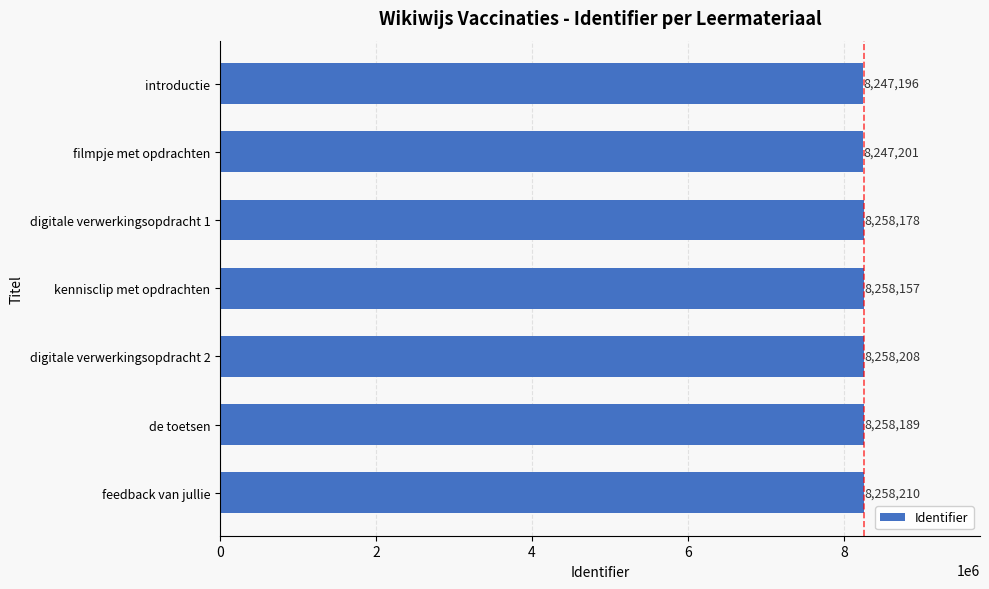

List the labels in order of value, largest first.

feedback van jullie, digitale verwerkingsopdracht 2, de toetsen, digitale verwerkingsopdracht 1, kennisclip met opdrachten, filmpje met opdrachten, introductie